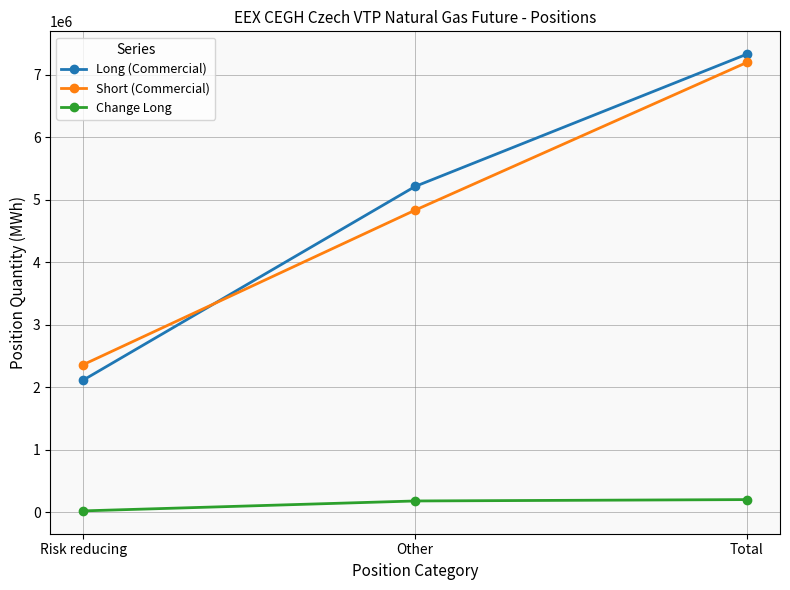

What is the spread (max minus min) of values at Total?

7130637